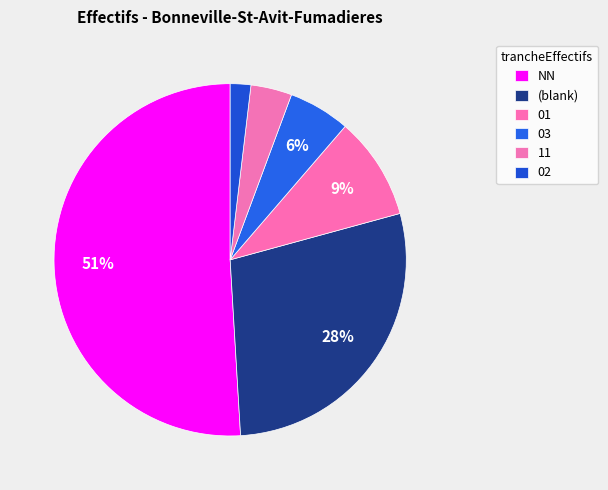

Approximately how many times larger is the value at 02 compared to 03?

0.5